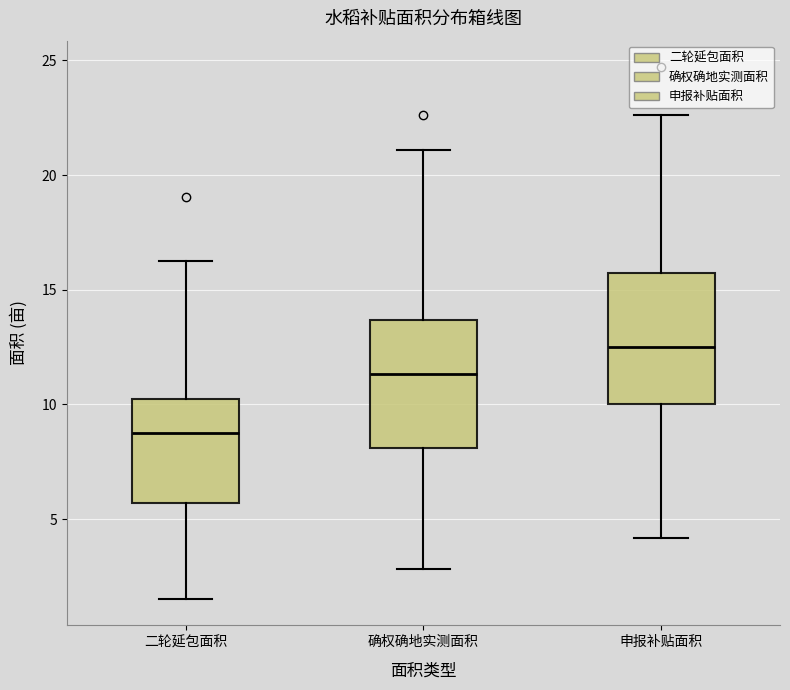

Reading left to right, transcribe this box plot: for each box, give where its median line is, the range the box spans, and where its two whiskers end, as read against the y-axis. The values are not printed on the chart, so give them approximately, as read against the axis.

二轮延包面积: median 9.0, box 5.5 to 10.0, whiskers 1.5 to 16.5
确权确地实测面积: median 11.5, box 8.0 to 13.5, whiskers 3.0 to 21.0
申报补贴面积: median 12.5, box 10.0 to 15.5, whiskers 4.0 to 22.5